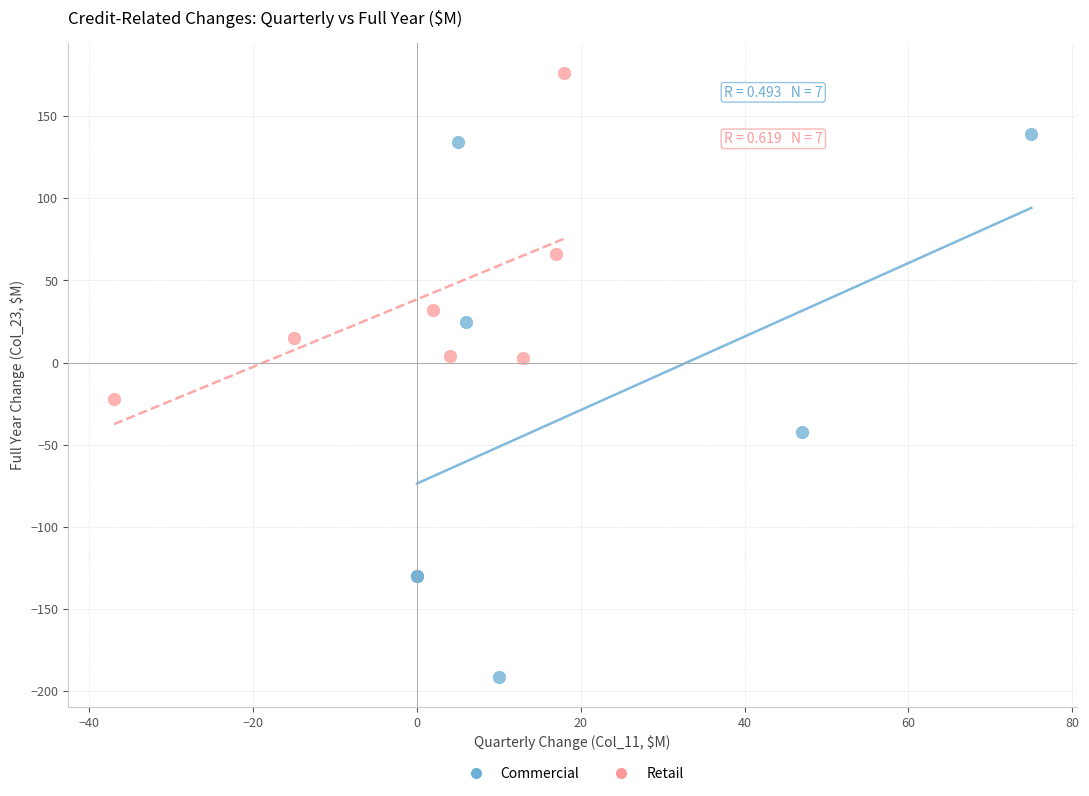

Which series reaches the minimum Y coordinate?

Commercial